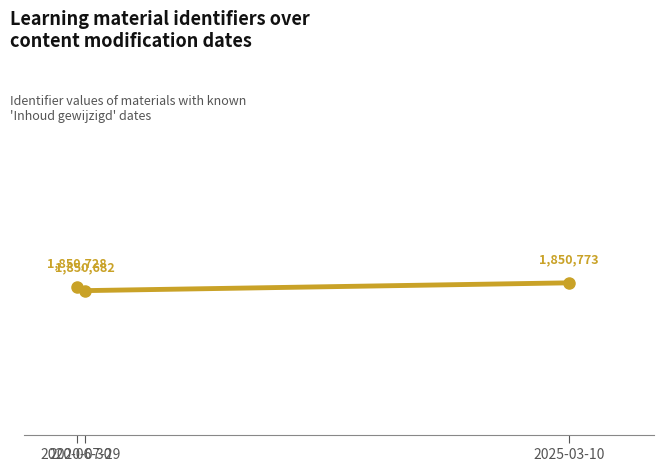

Does the chart have visible grid lines?

No